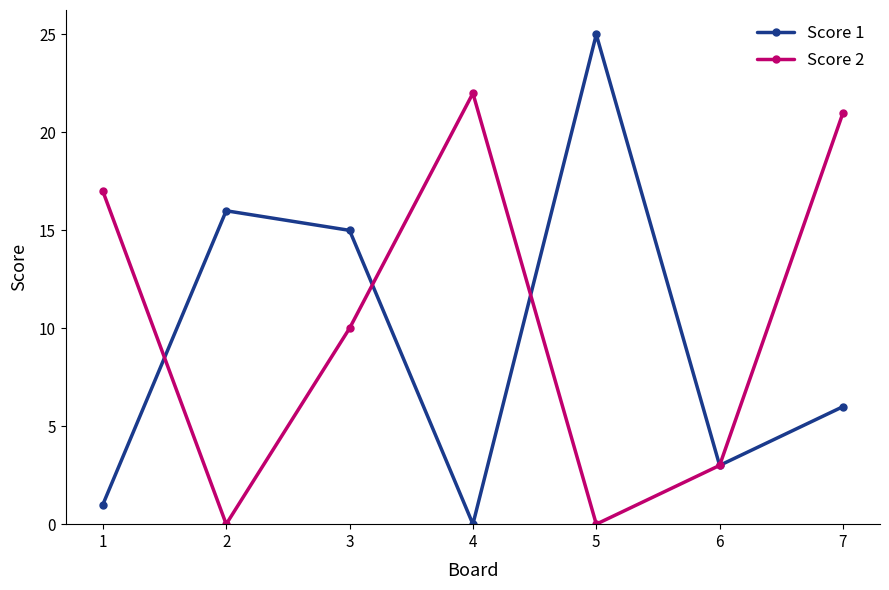

Between 1 and 3, which series saw the biggest shift?

Score 1